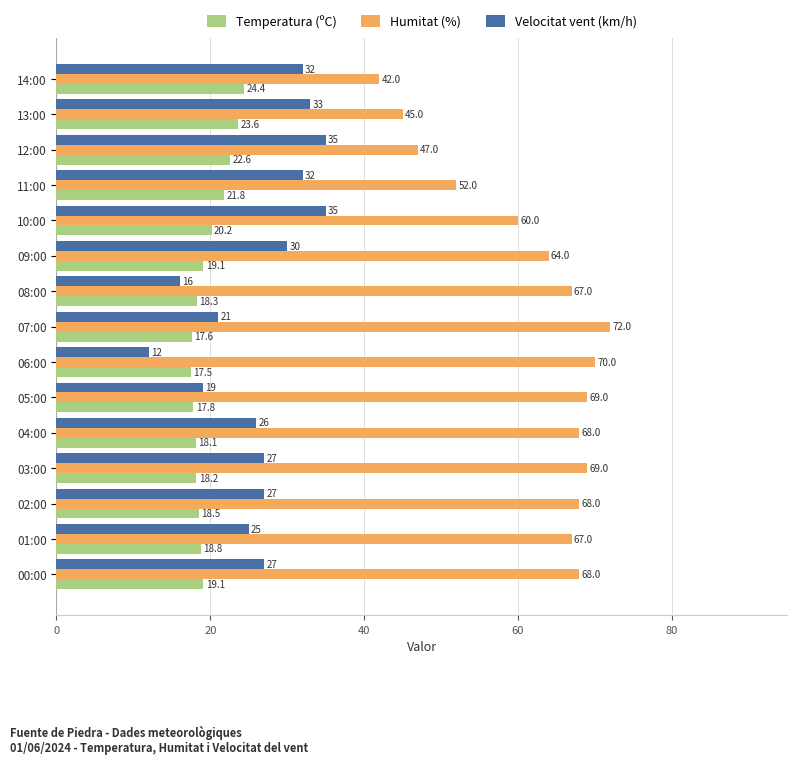

True or false: Velocitat vent (km/h) has a value of 14.5 at 11:00.

False